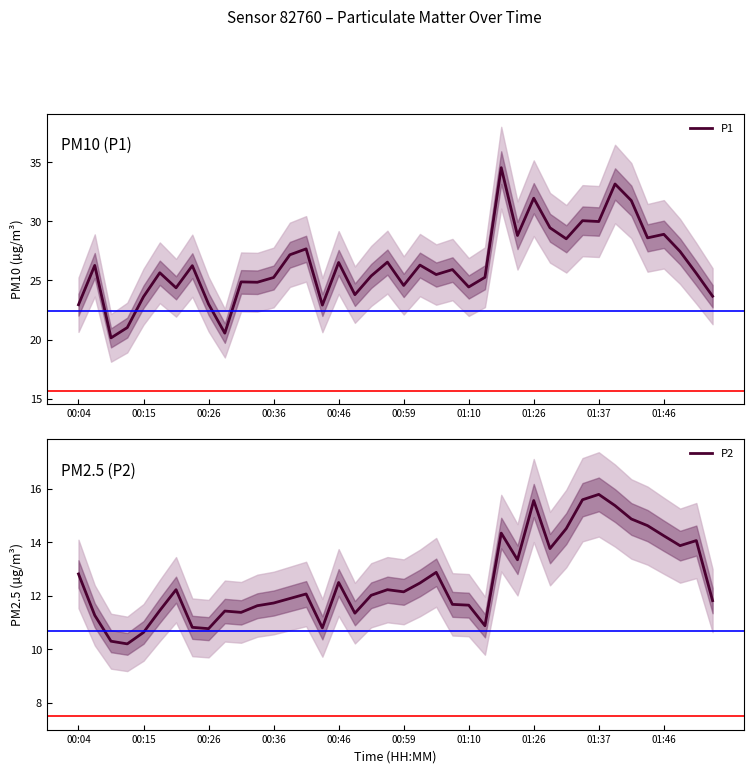

What are all the series names shown in the legend?

P1, P2